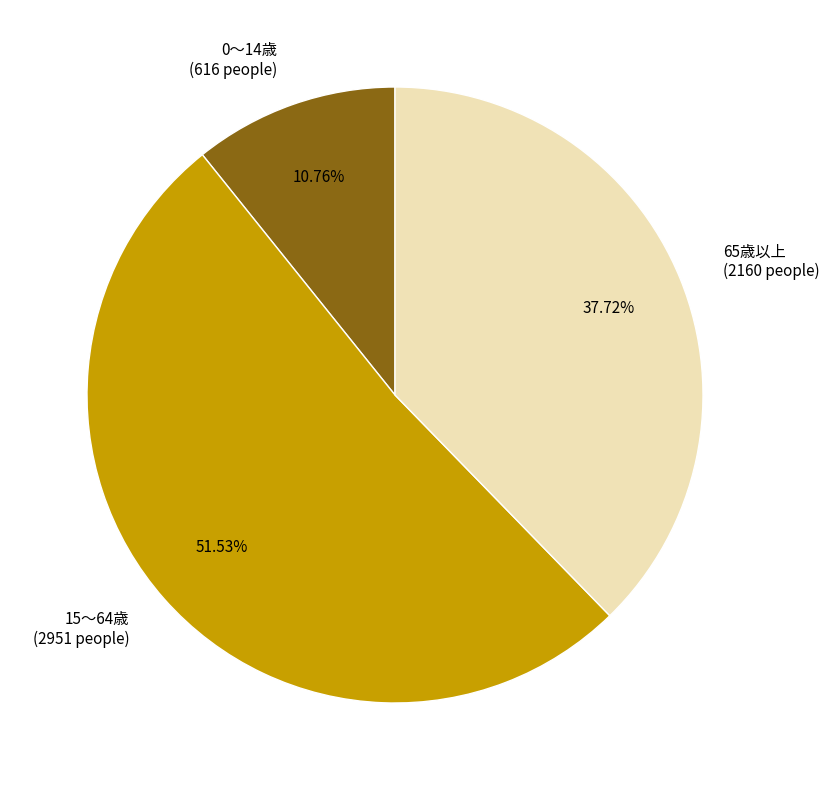

What is the ratio of the value at 0～14歳 to the value at 65歳以上?

0.3